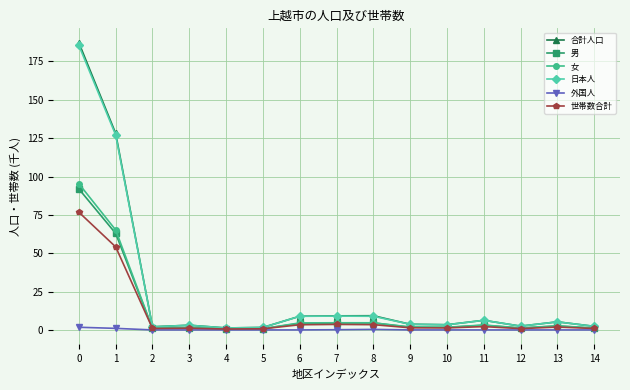

Which series has the largest range (max minus min)?

合計人口